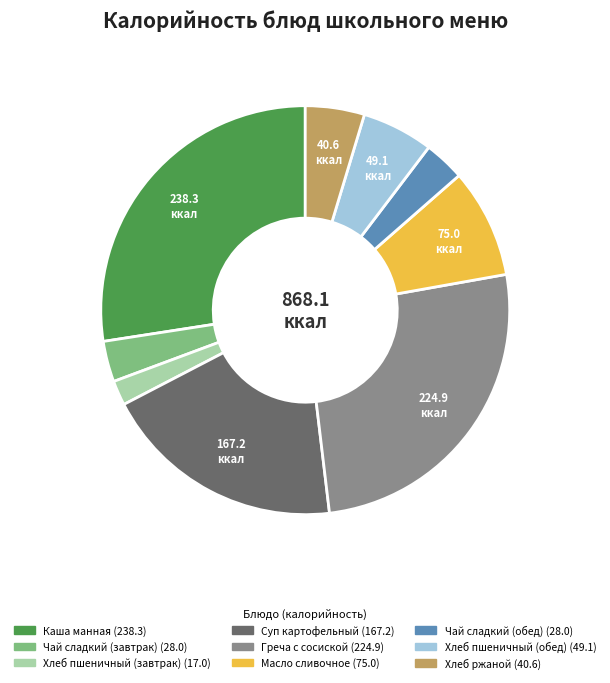

Combined, do Каша манная and Хлеб пшеничный (обед) account for over 50%?

No